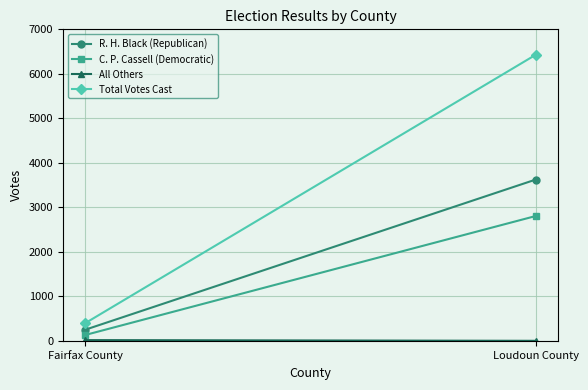

At which category does the chart reach its peak across all series?

Loudoun County